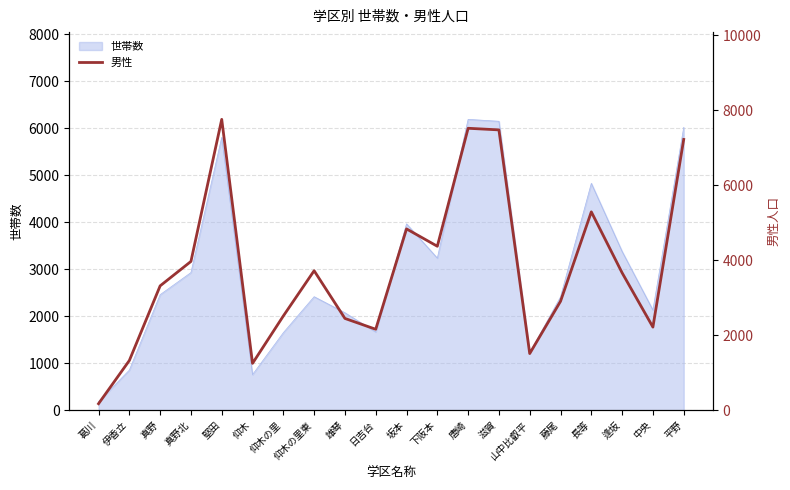

At which label is the value closest to 3966?

真野北